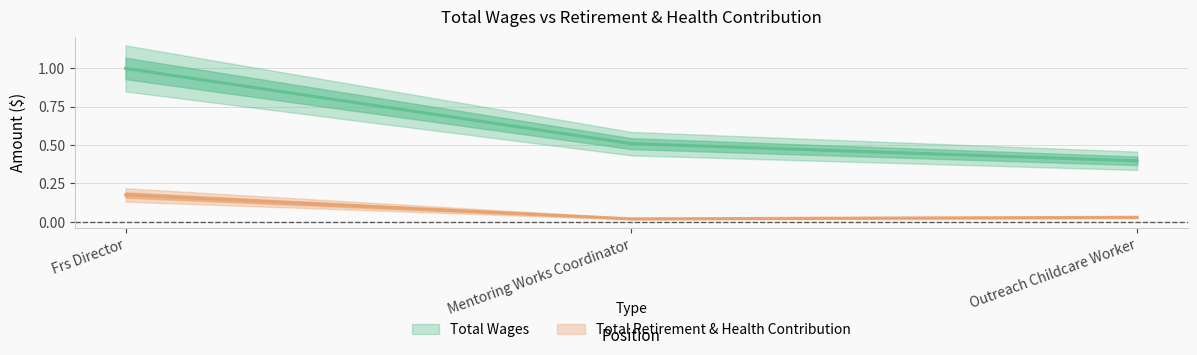

What is the difference between the maximum and minimum values in the Total Wages series?

0.6